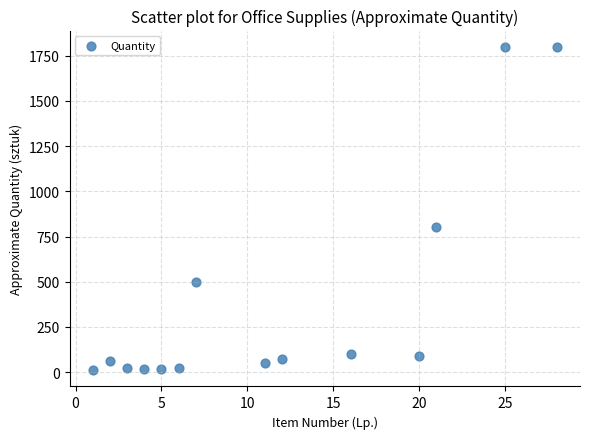

What Y value in the scatter plot is closest to 905?

800